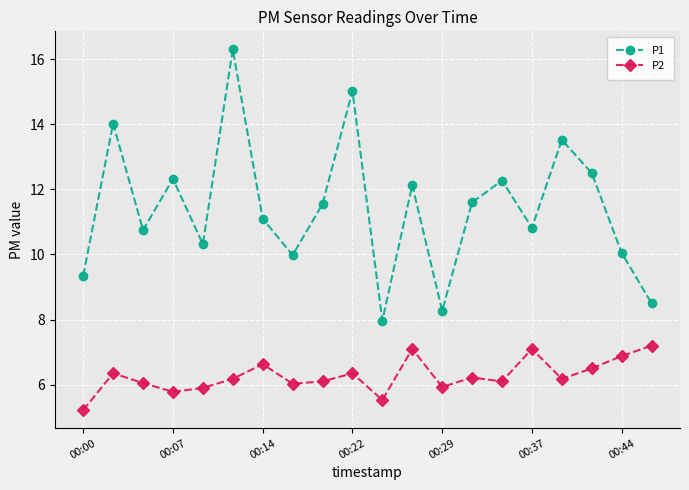

Which series has the widest spread of values?

P1